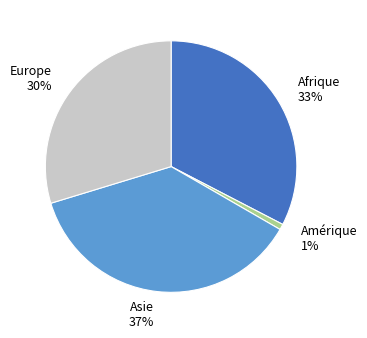

What is the ratio of the value at Asie 37% to the value at Europe 30%?

1.2